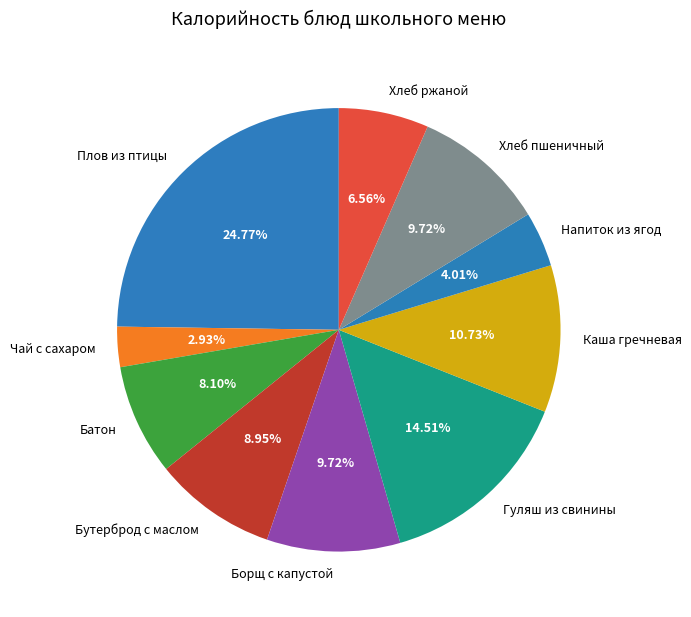

Between Напиток из ягод and Каша гречневая, which is larger?

Каша гречневая